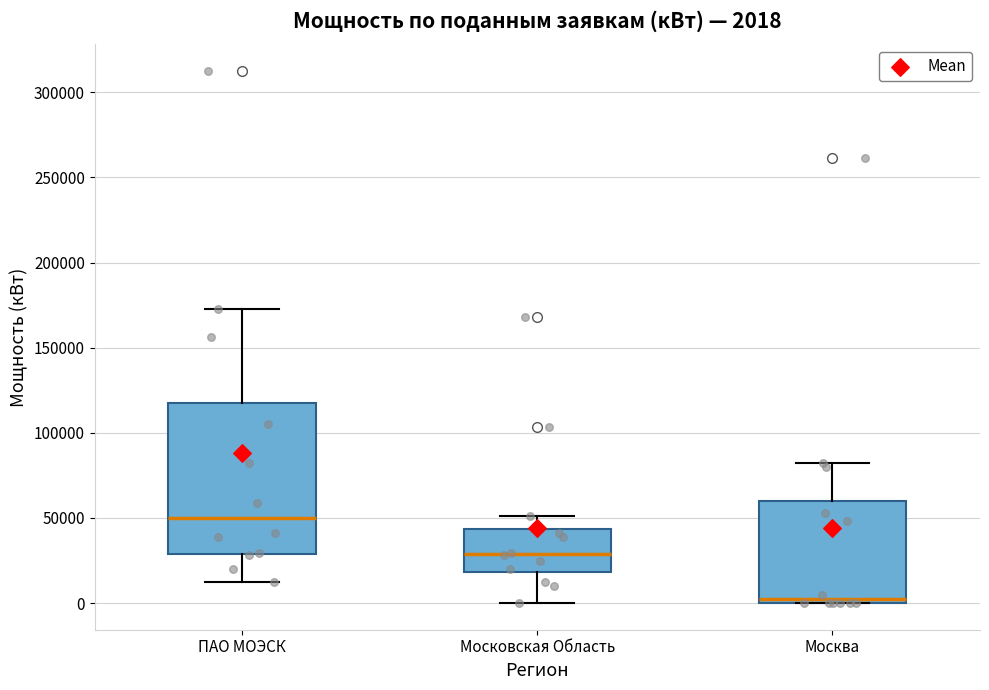

Which box's median line is the highest?

ПАО МОЭСК